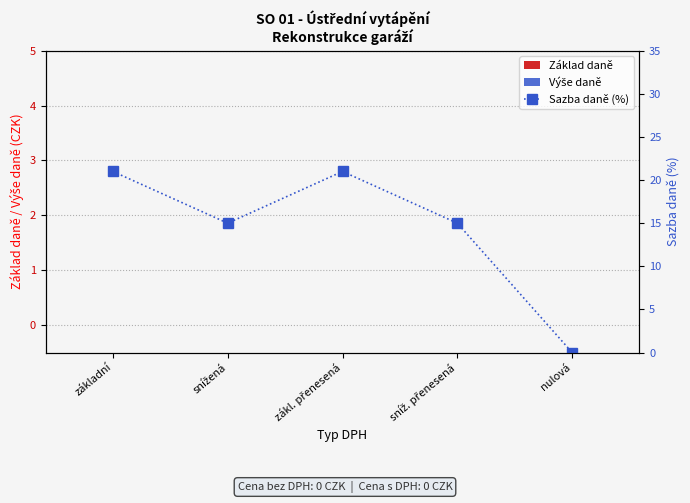

Are the bars horizontal?

No